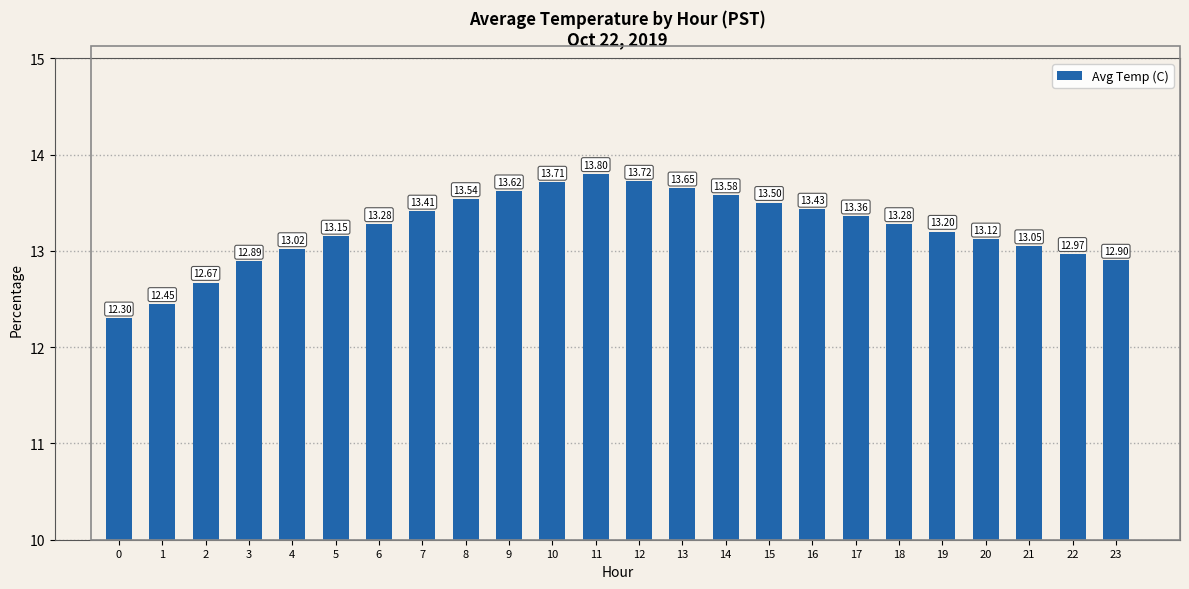

How many bars are there in total?

24